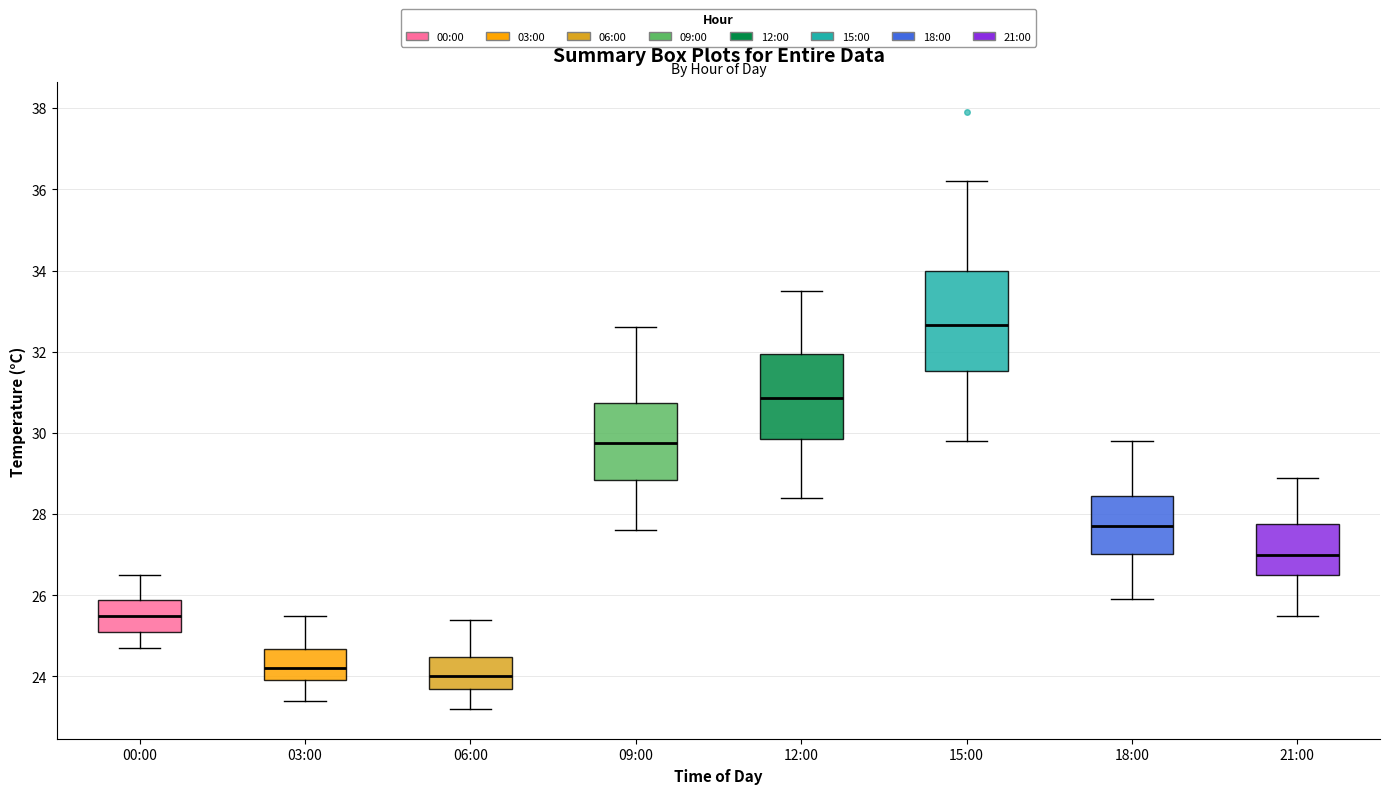

Where does the median line of the box for 12:00 sit on the y-axis? The values are not printed on the chart, so give them approximately, as read against the axis.

30.8